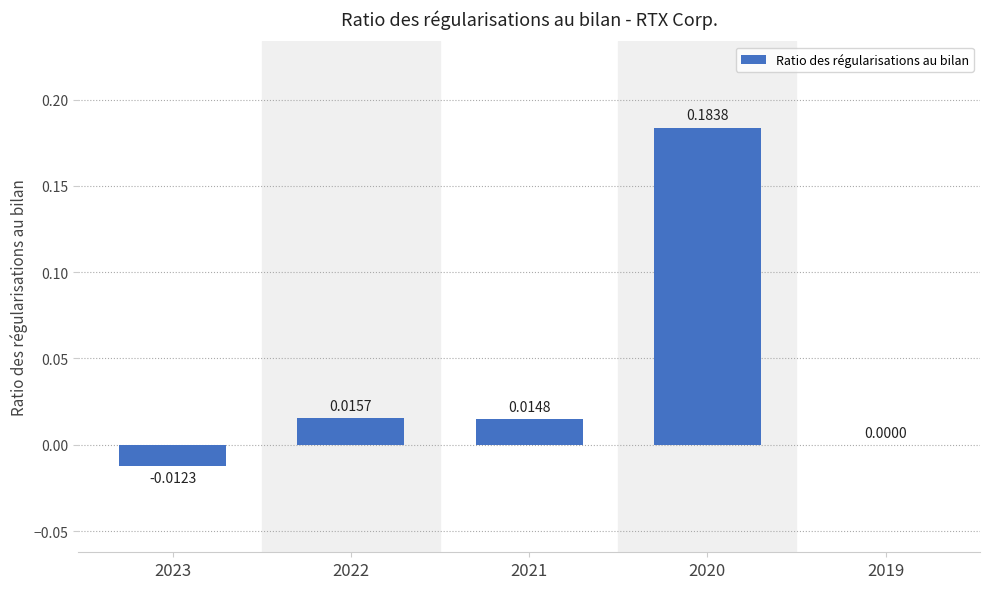

Which category has the highest value across all series?

2020